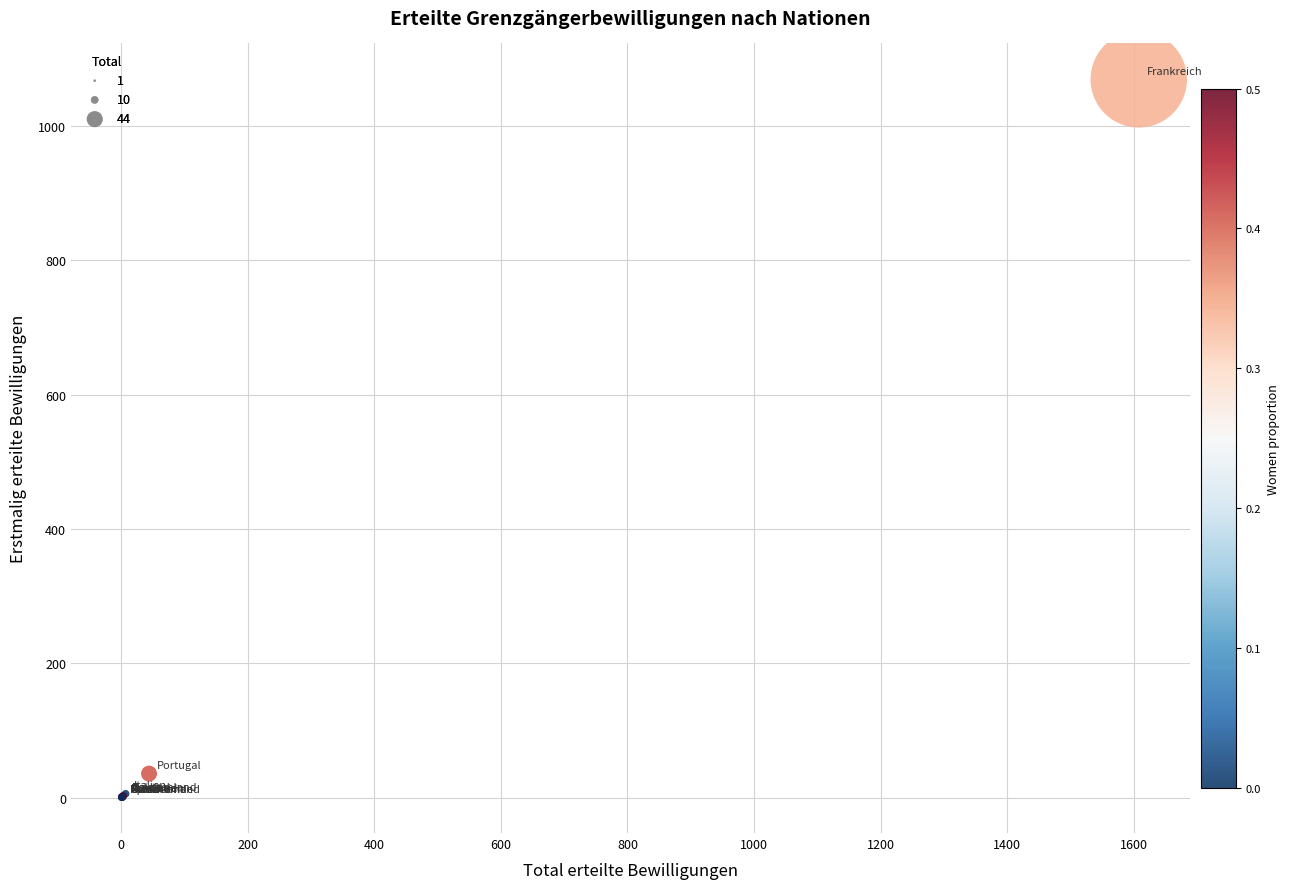

What Y value in the scatter plot is closest to 535?

36